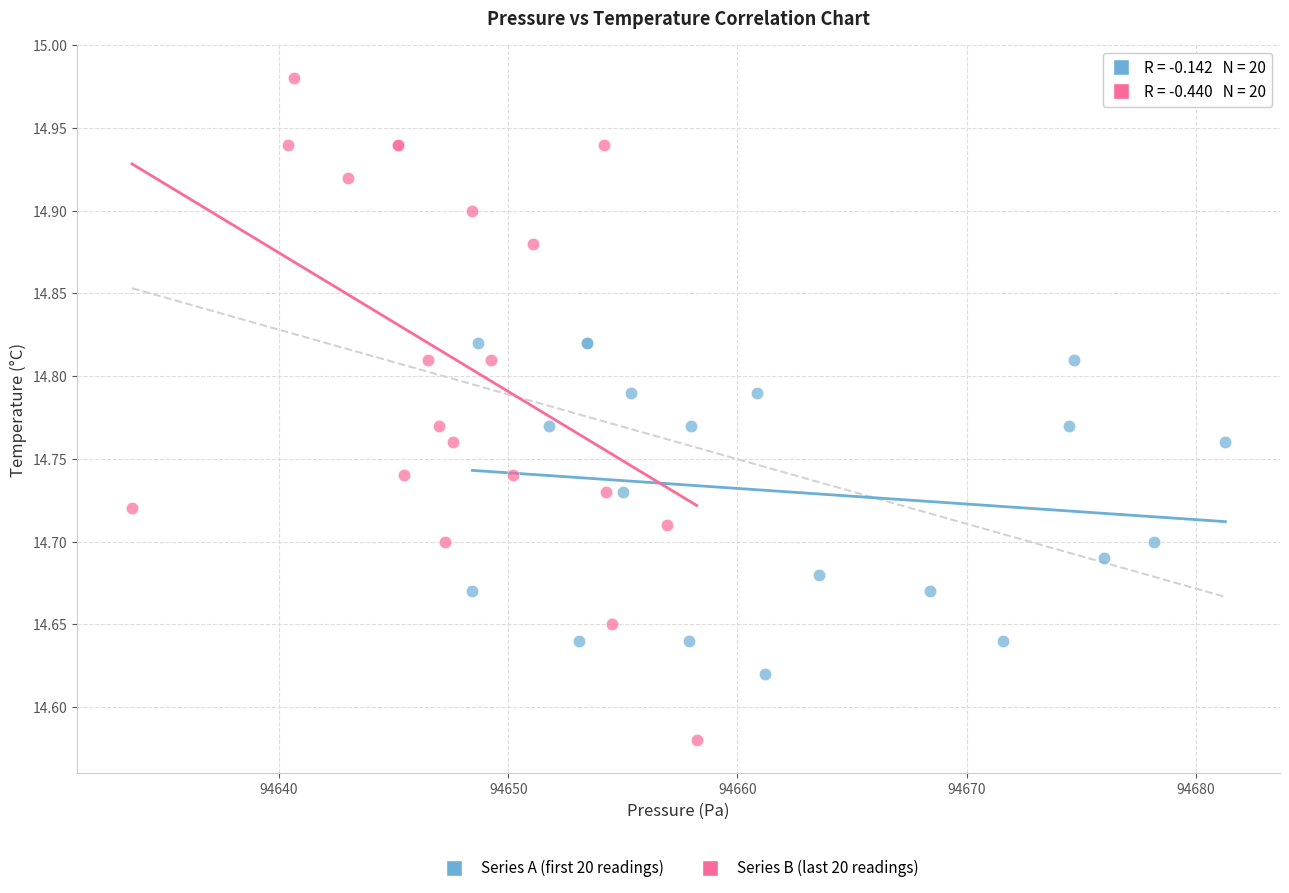

Which series reaches the maximum Y coordinate?

Series B (last 20 readings)